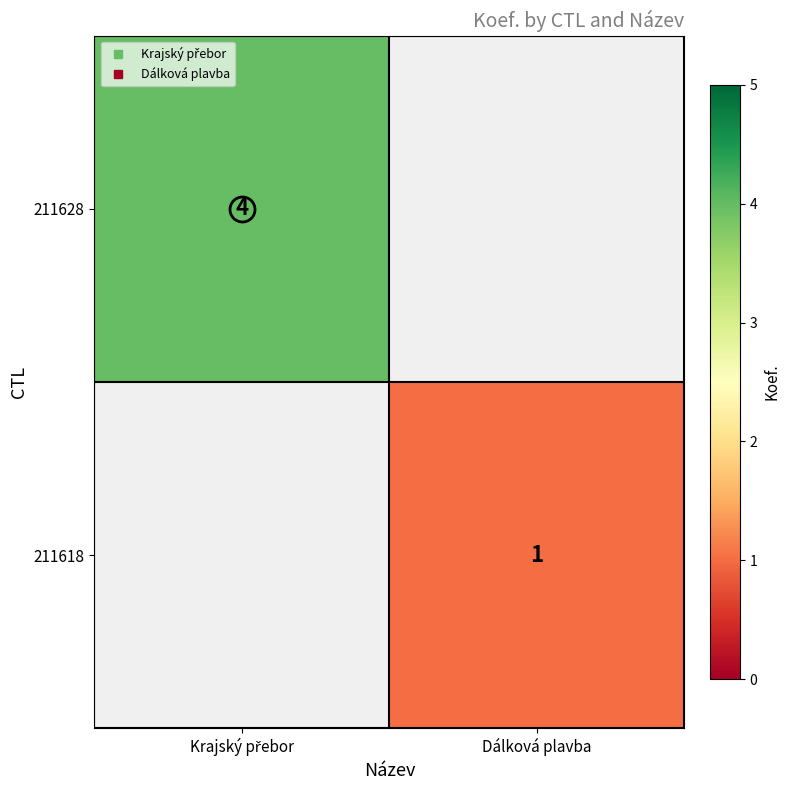

At which category does the chart reach its peak across all series?

Krajský přebor